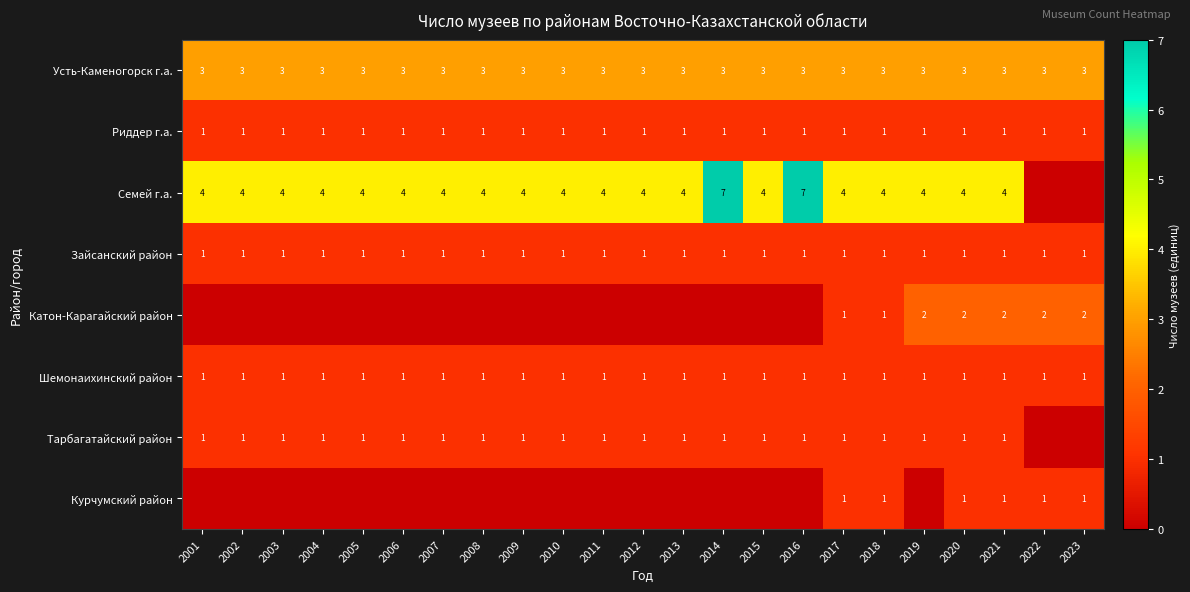

True or false: Катон-Карагайский район has a value of 2 at 2023.

True